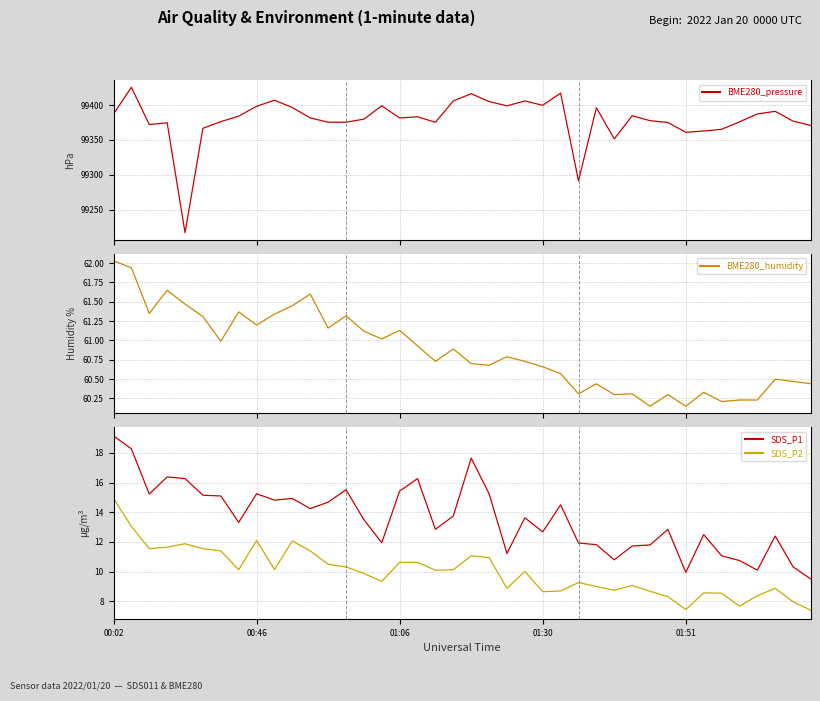

True or false: SDS_P1 has more than 0 points higher than both neighbors.

True